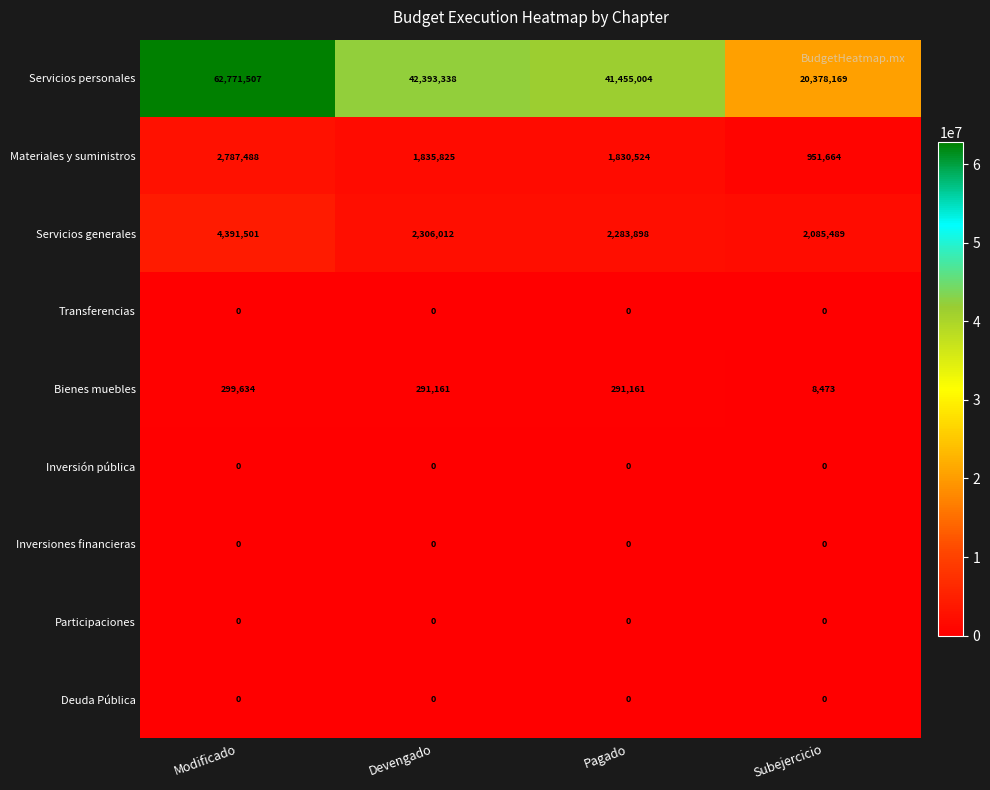

Between Devengado and Pagado, which series saw the biggest shift?

Servicios personales